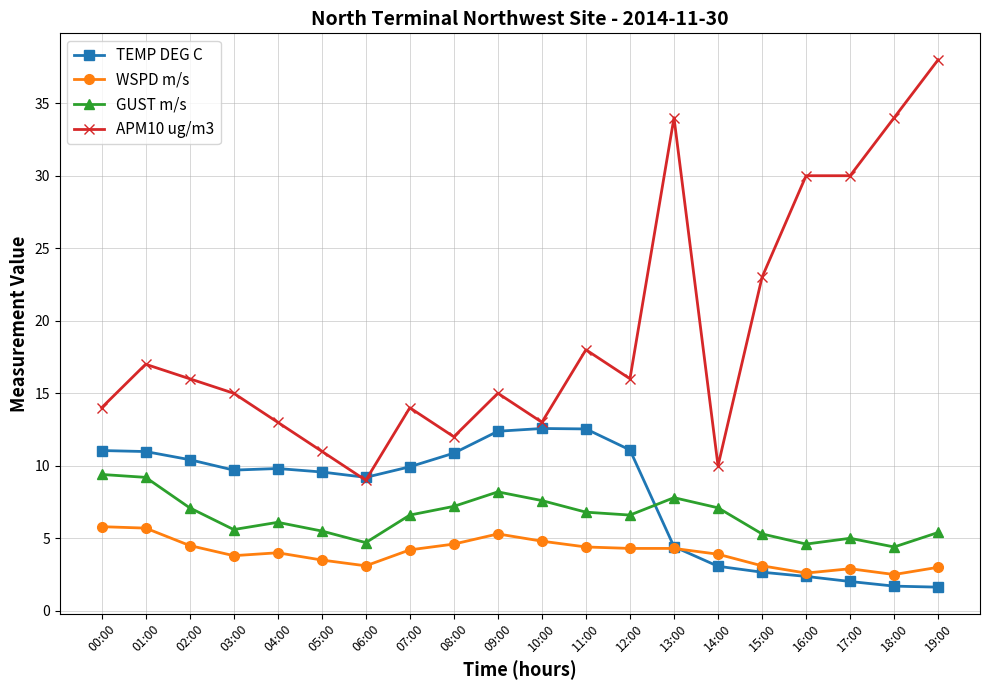

Is the value of WSPD m/s at 14:00 greater than the value of APM10 ug/m3 at 08:00?

No